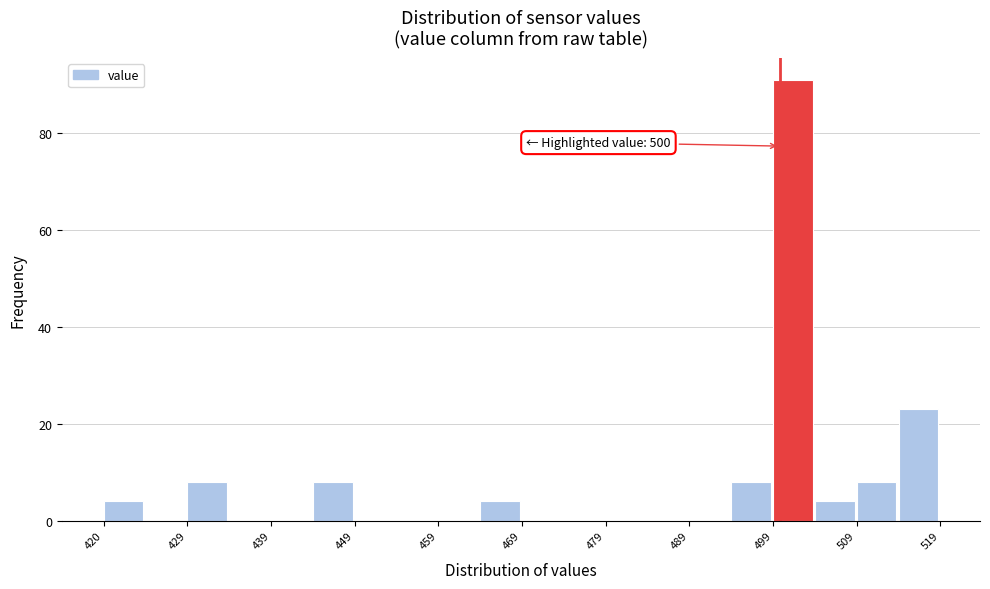

Over which range of the x-axis is the bar tallest?

499 to 504